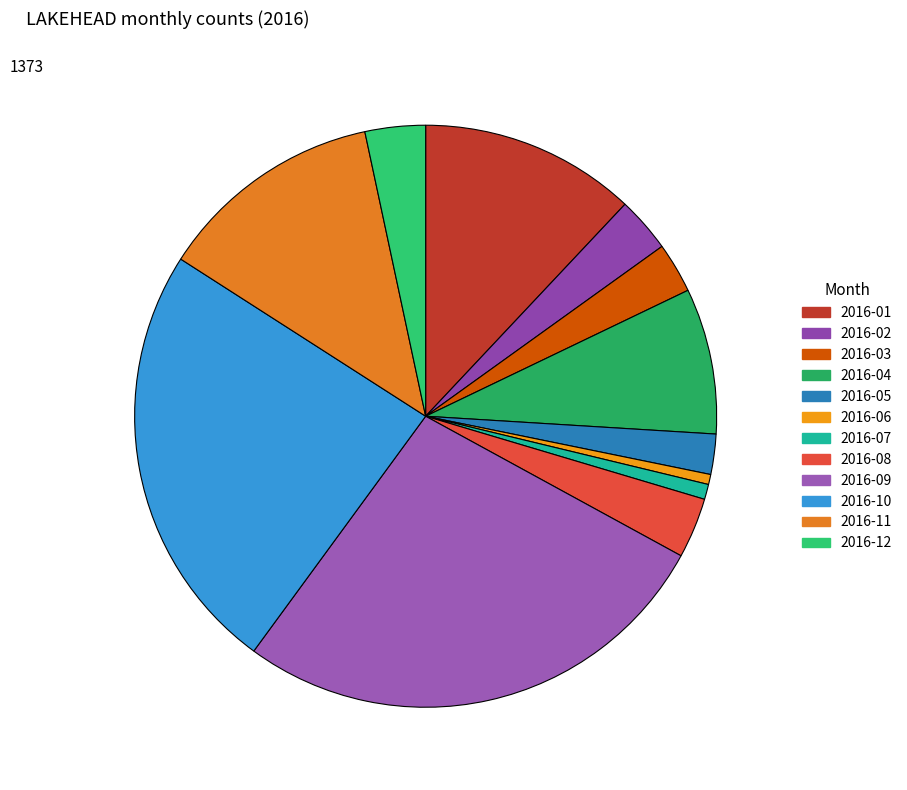

Which has a higher value, 2016-06 or 2016-10?

2016-10